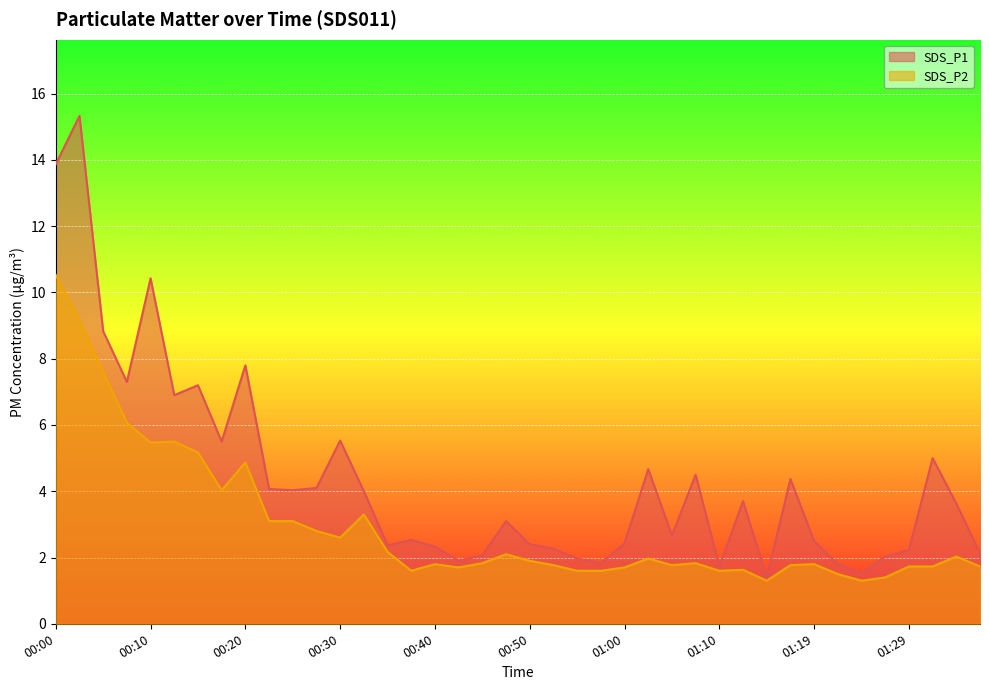

Is the value of SDS_P2 at 00:05 greater than the value of SDS_P1 at 01:17?

Yes